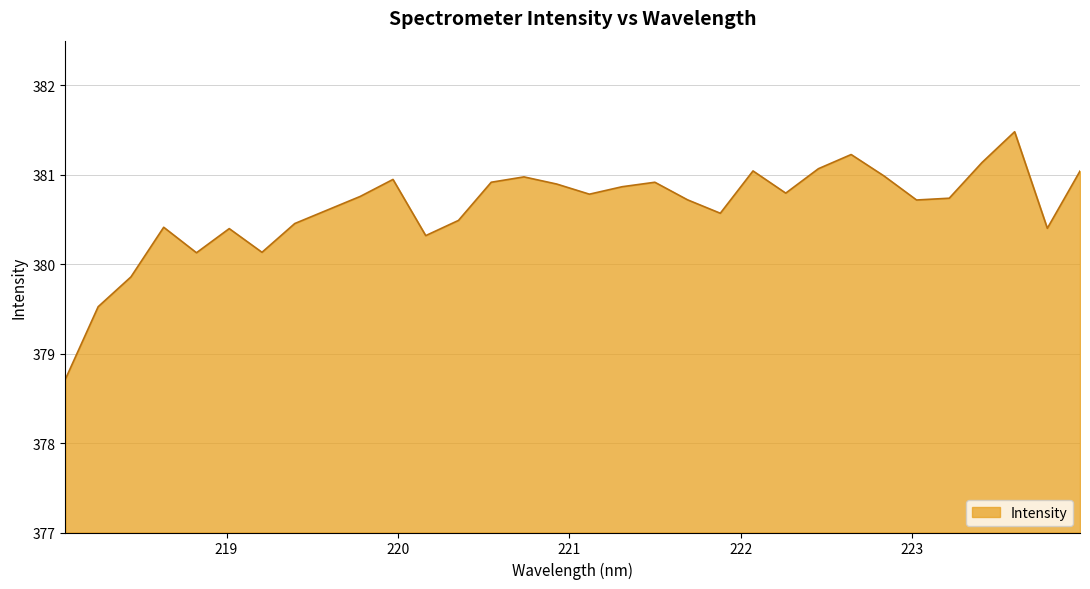

What is the difference between the maximum and minimum values?

2.8